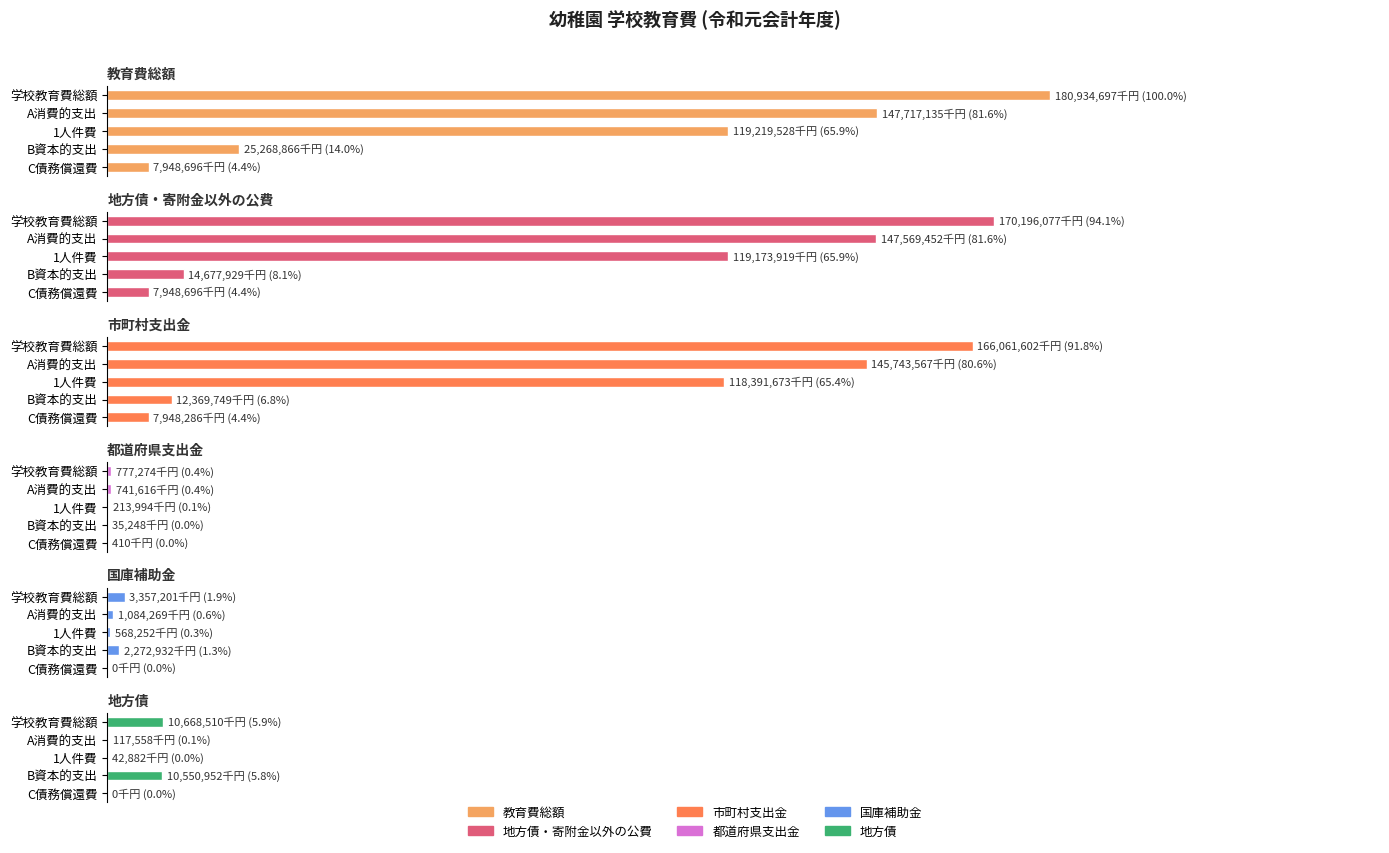

Does the chart contain stacked bars?

No